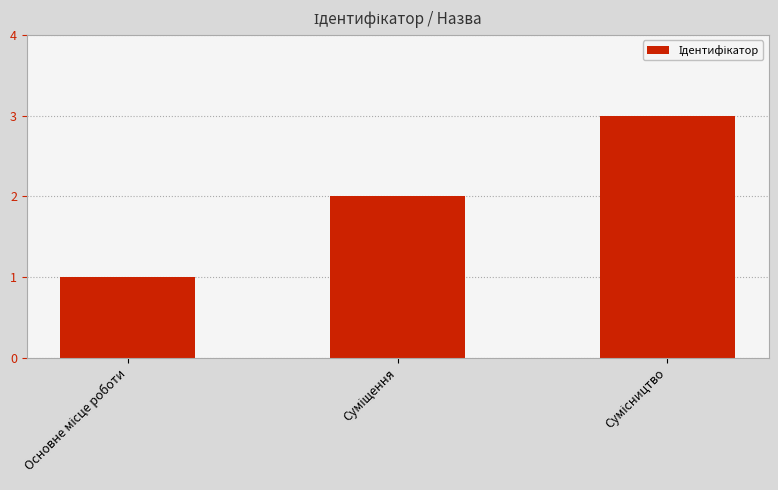

What is the maximum value shown in the chart?

3